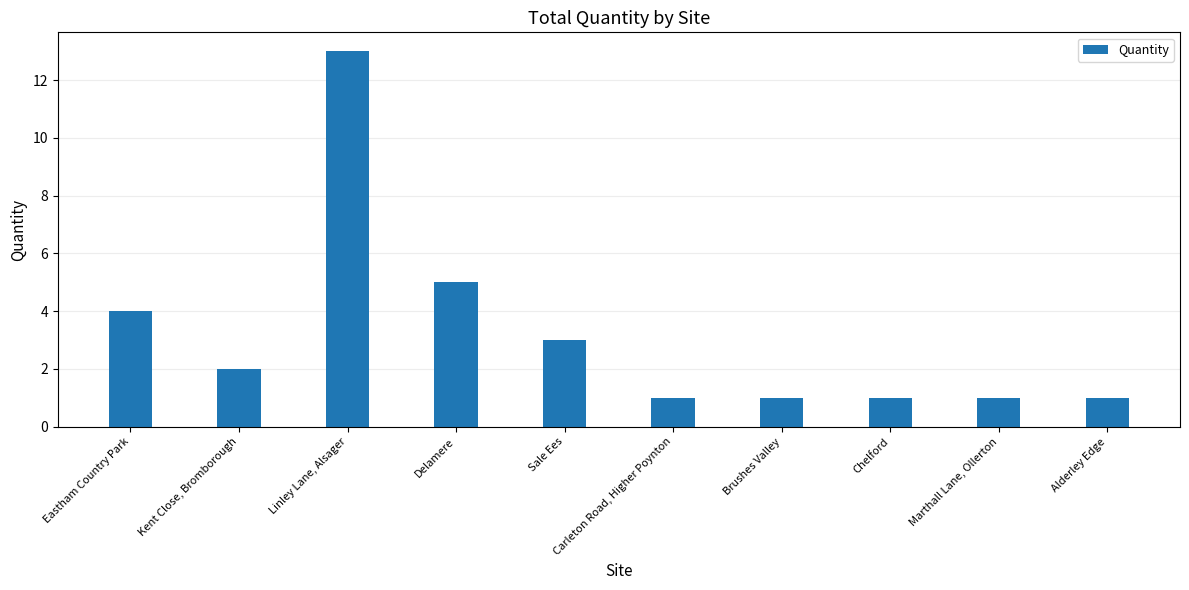

The chart shows a value of 3 at Sale Ees. True or false?

True